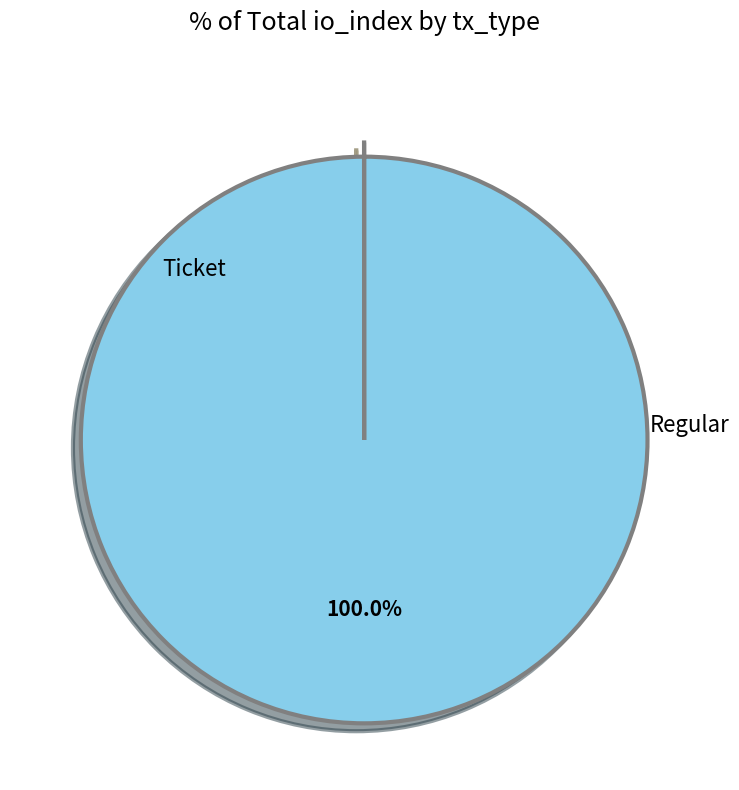

What is the smallest slice in the pie chart?

Ticket